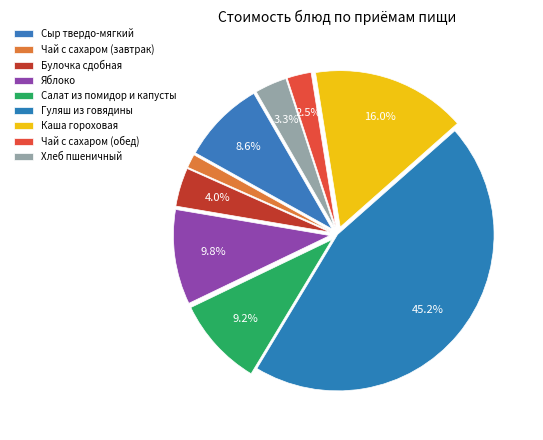

Approximately how many times larger is the value at Салат из помидор и капусты compared to Сыр твердо-мягкий?

1.1